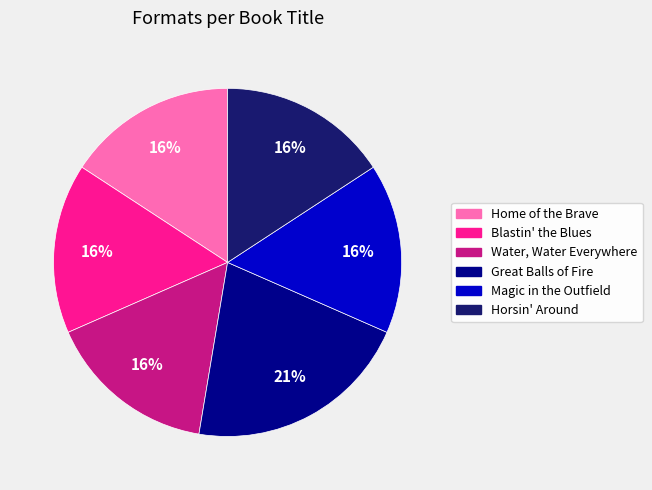

The Home of the Brave slice represents 5% of the pie. True or false?

False